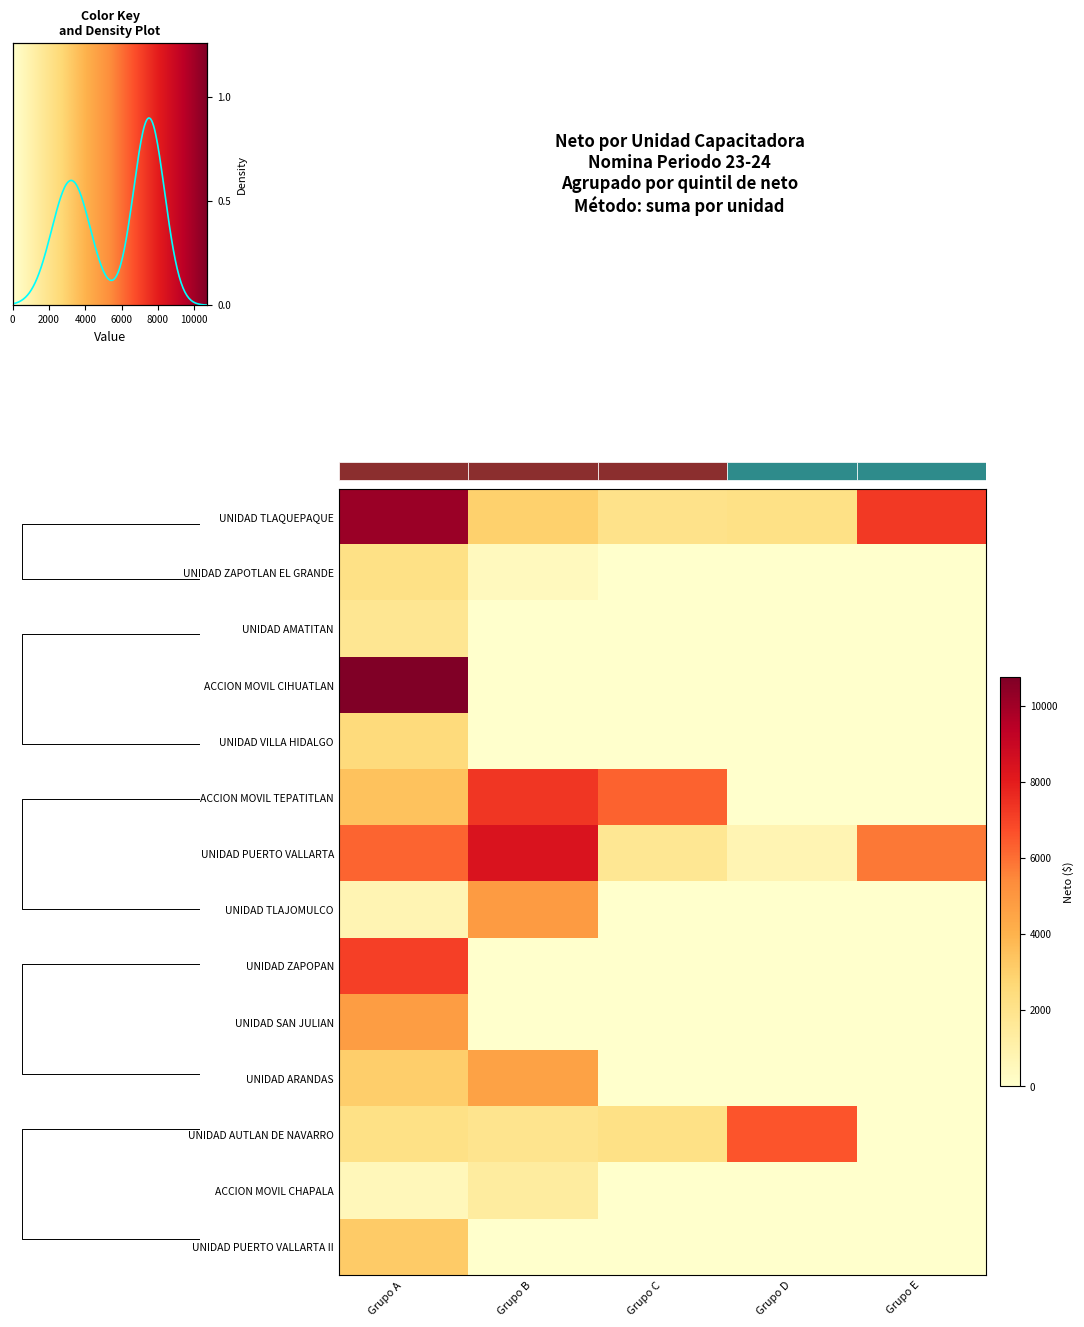

Which series has the largest total across all categories?

UNIDAD TLAQUEPAQUE